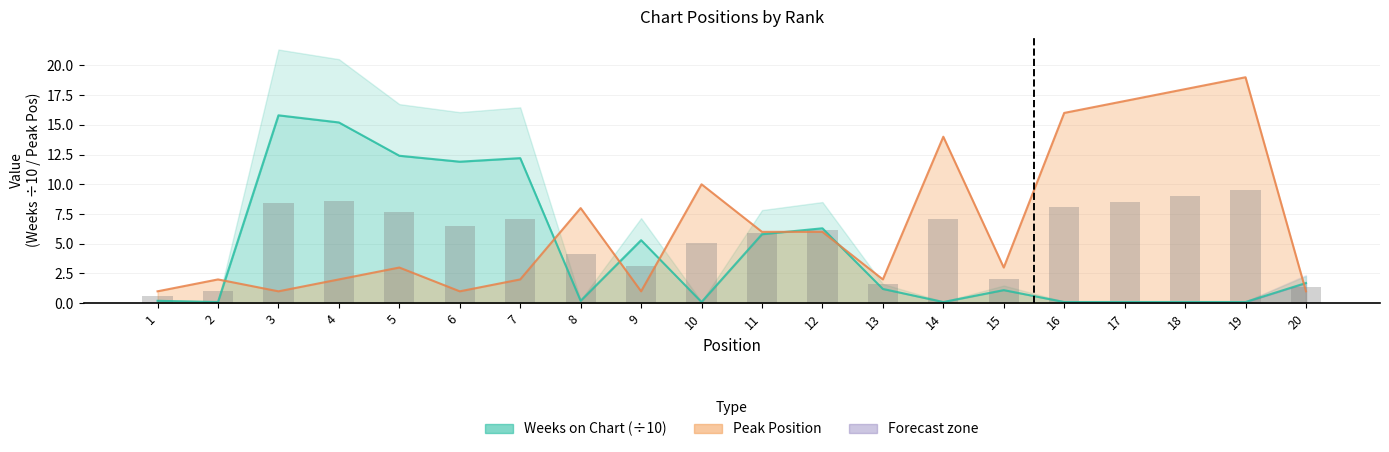

List the series in order of their peak value, lowest first.

Weeks on Chart, Peak Position